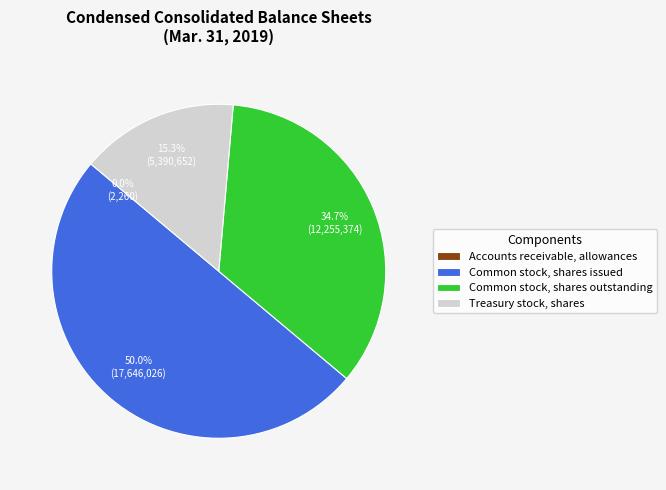

Which has a higher value, Common stock, shares outstanding or Treasury stock, shares?

Common stock, shares outstanding